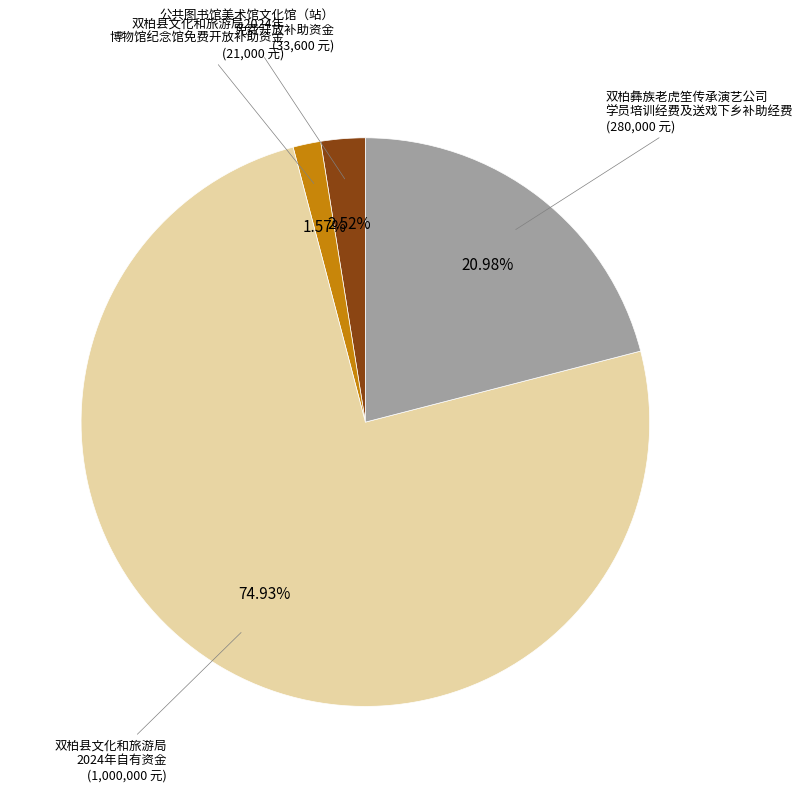

Is there a majority slice in this chart?

Yes